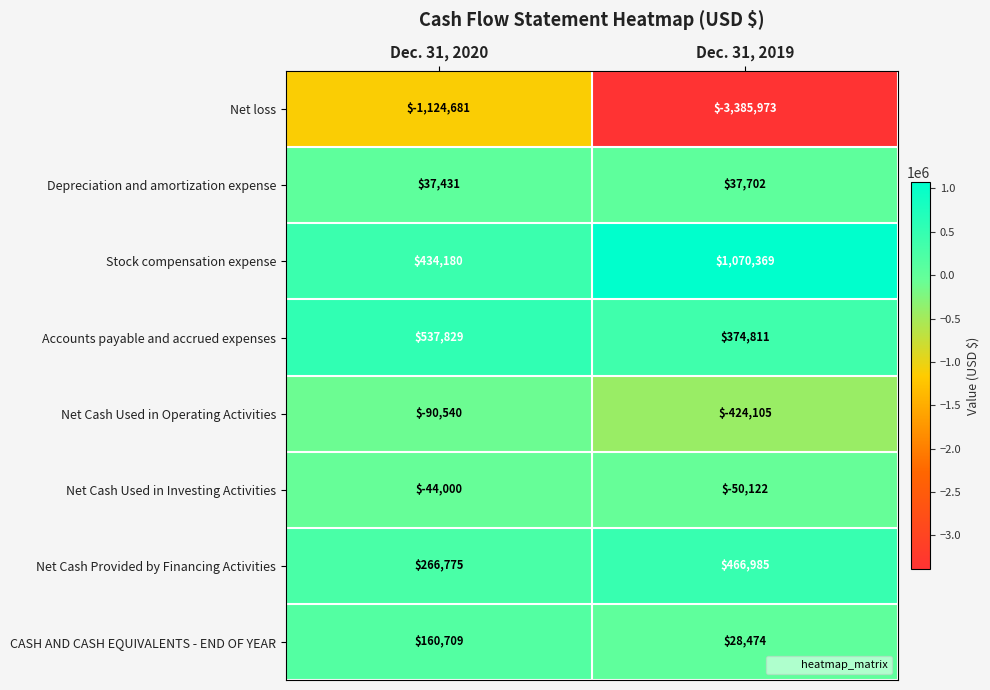

Count the number of categories in the chart.

2